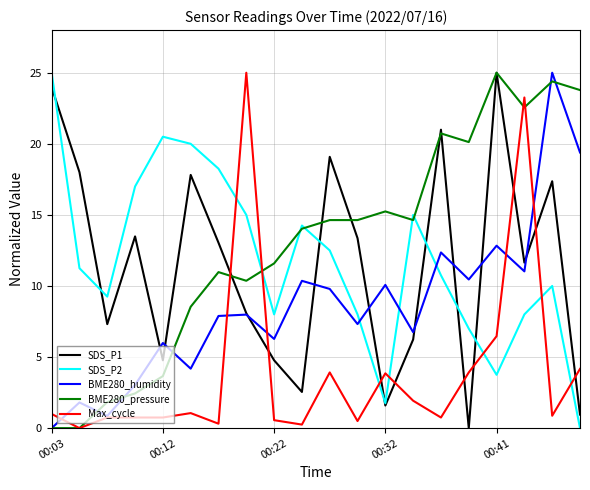

True or false: Max_cycle and SDS_P2 intersect in this chart.

True